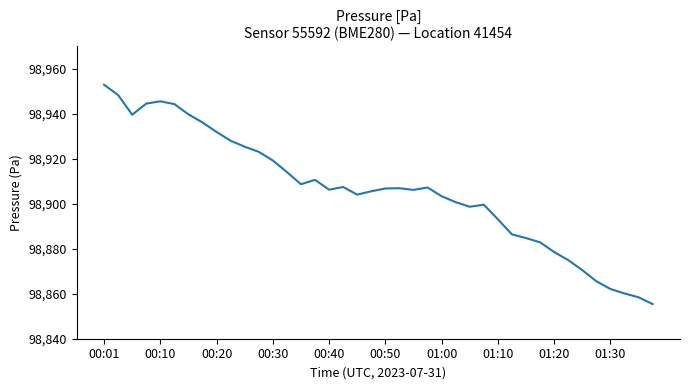

What is the difference between the maximum and minimum values?

97.5